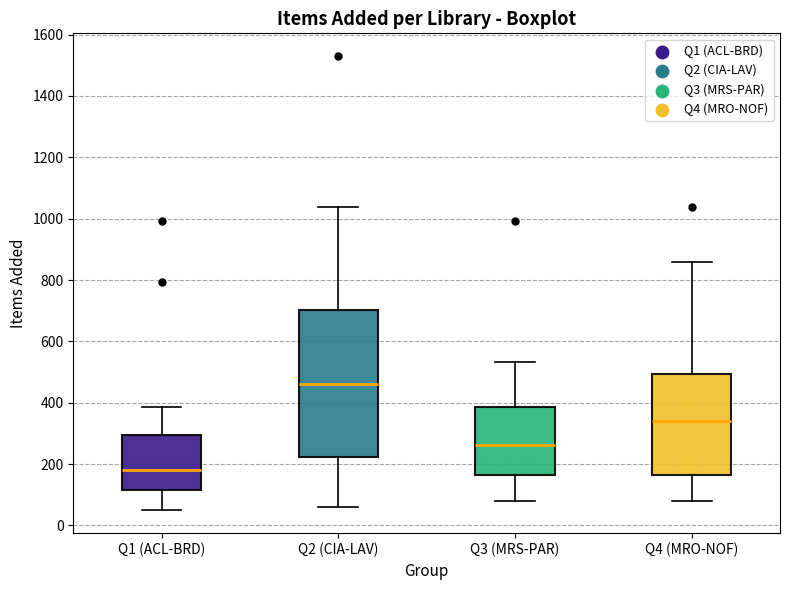

Comparing the boxes themselves (not the whiskers), which one is the tallest?

Q2 (CIA-LAV)